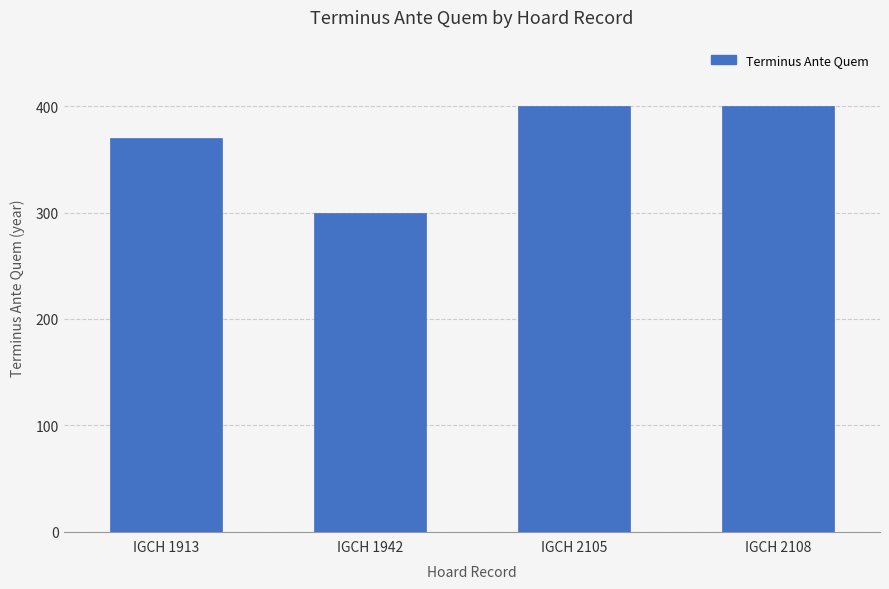

Are the bars grouped side by side (vs. stacked)?

No